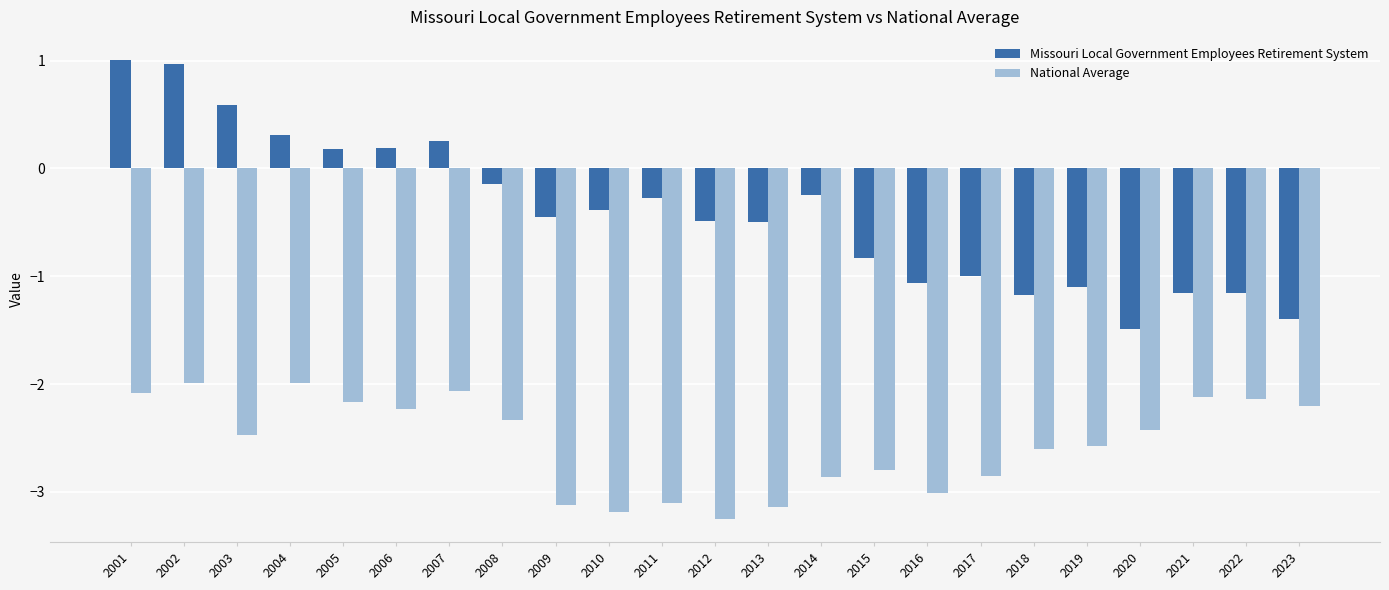

At 2011, list the series in order from smallest to largest.

National Average, Missouri Local Government Employees Retirement System